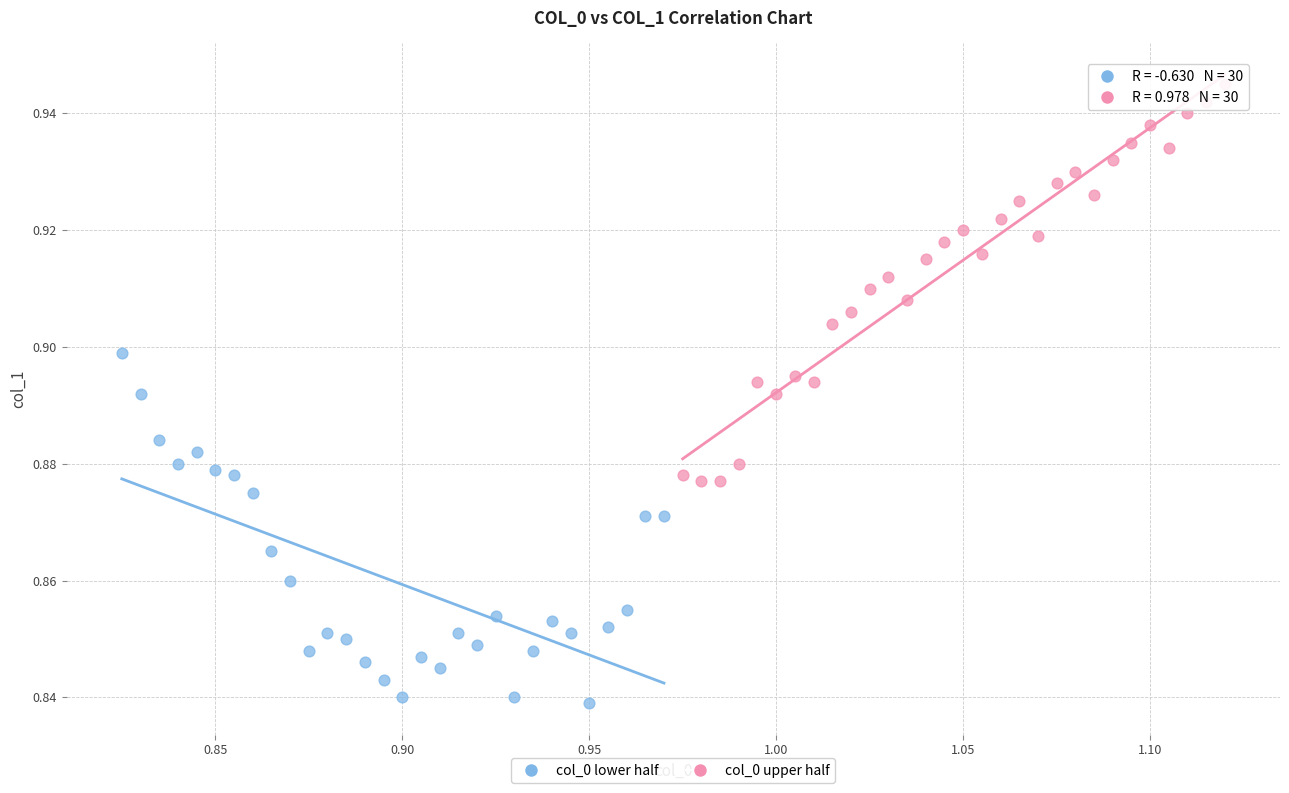

Which series contains the lowest Y value?

col_0 lower half